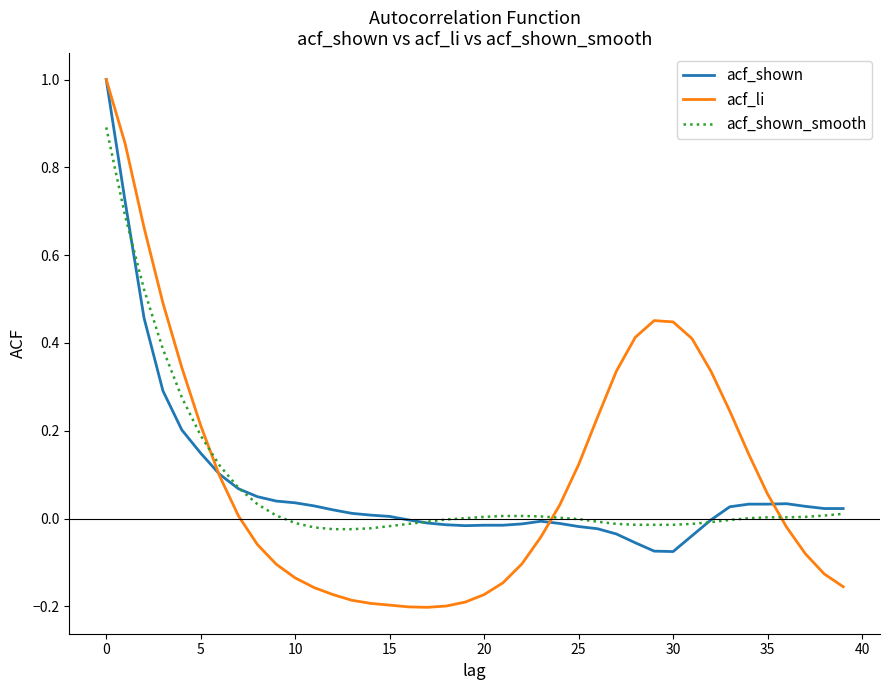

What is the highest value of the acf_li series?

1.0